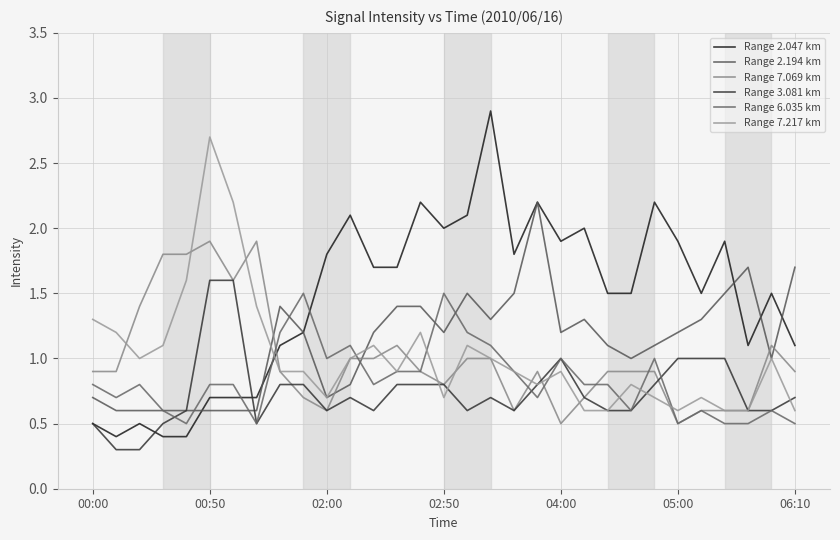

Does the chart have visible grid lines?

Yes